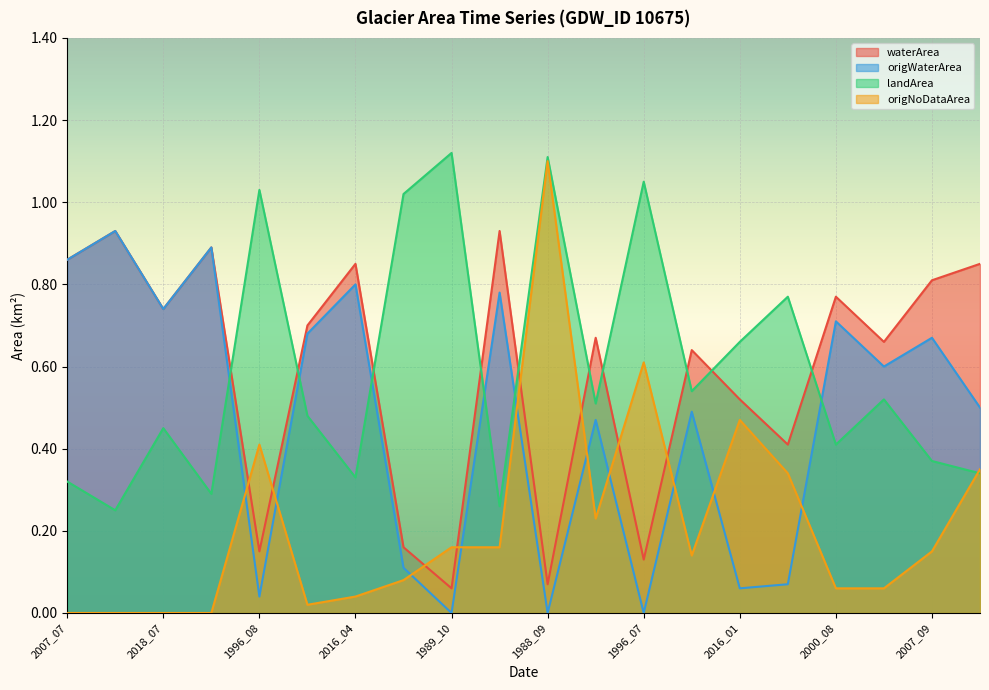

Which series has the widest spread of values?

origNoDataArea